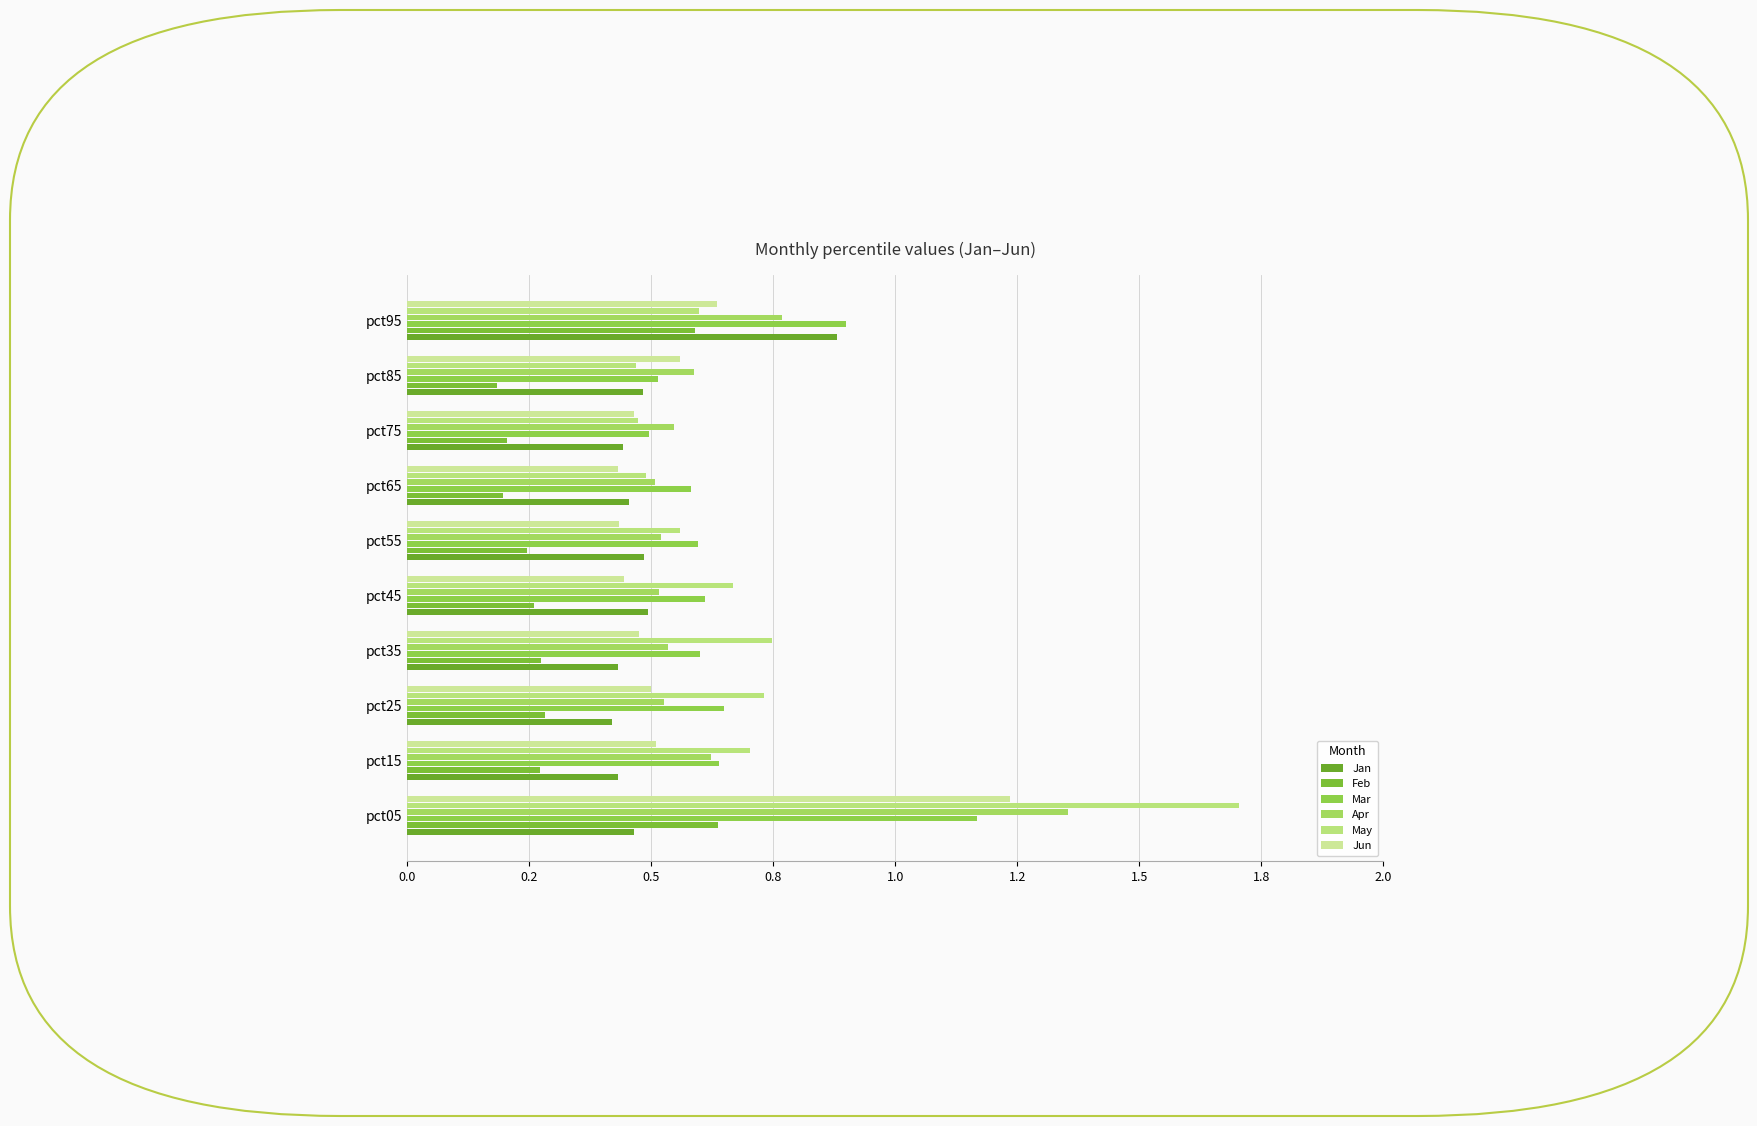

What is the difference between the second highest and minimum values in the Mar series?

0.4